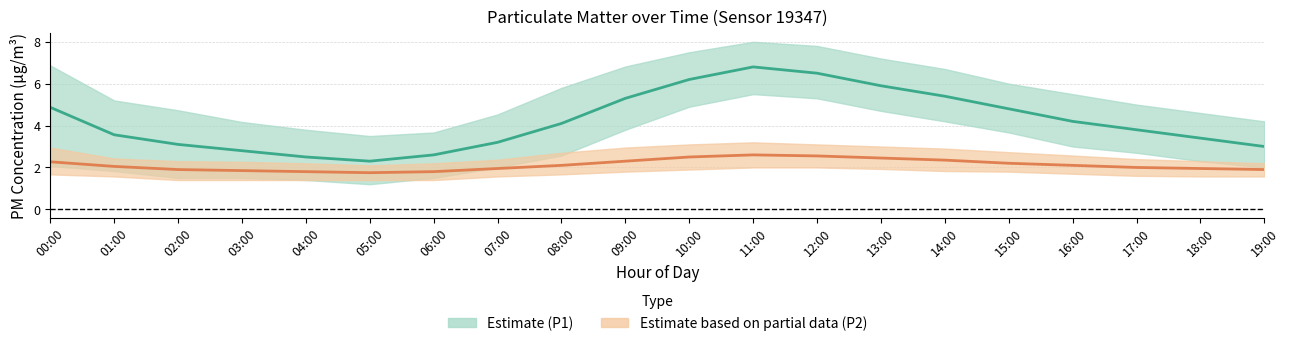

Reading left to right, what are all the values shown in this chart?

P1 mean: 00:00=4.9	01:00=3.6	02:00=3.1	03:00=2.8	04:00=2.5	05:00=2.3	06:00=2.6	07:00=3.2	08:00=4.1	09:00=5.3	10:00=6.2	11:00=6.8	12:00=6.5	13:00=5.9	14:00=5.4	15:00=4.8	16:00=4.2	17:00=3.8	18:00=3.4	19:00=3.0
P2 mean: 00:00=2.3	01:00=2.0	02:00=1.9	03:00=1.9	04:00=1.8	05:00=1.8	06:00=1.8	07:00=1.9	08:00=2.1	09:00=2.3	10:00=2.5	11:00=2.6	12:00=2.5	13:00=2.5	14:00=2.4	15:00=2.2	16:00=2.1	17:00=2.0	18:00=1.9	19:00=1.9